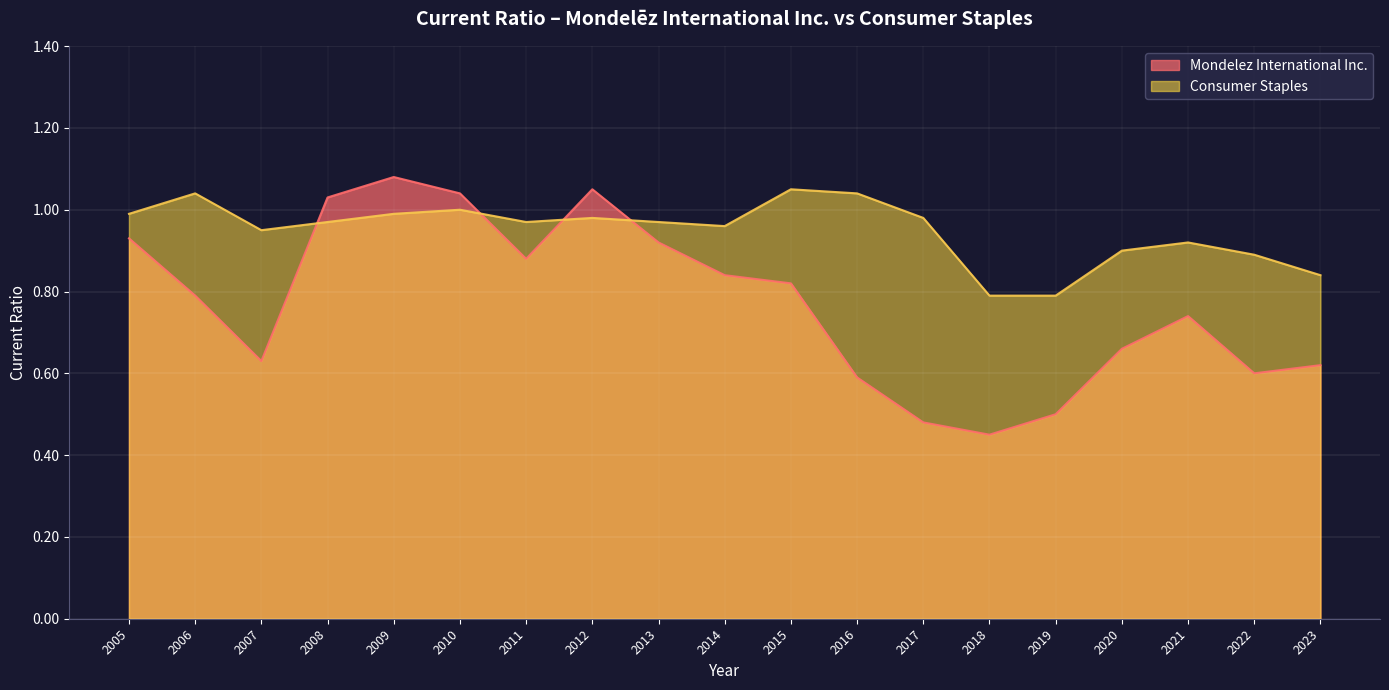

At how many categories does at least one series exceed 0?

19